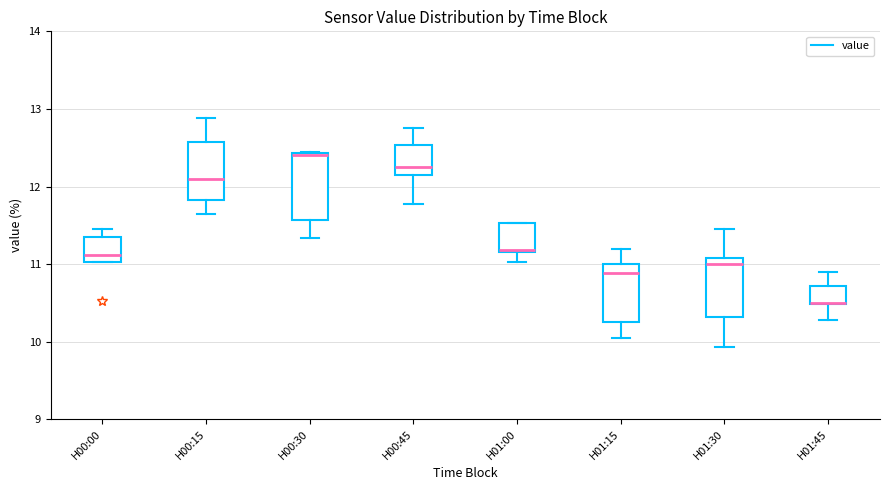

Reading left to right, read every box against the y-axis: the position of its median line, the range the box covers, and the ends of its whiskers. The values are not printed on the chart, so give them approximately, as read against the axis.

H00:00: median 11.1, box 11.0 to 11.4, whiskers 11.0 to 11.5
H00:15: median 12.1, box 11.8 to 12.6, whiskers 11.7 to 12.9
H00:30: median 12.4, box 11.6 to 12.4, whiskers 11.3 to 12.5
H00:45: median 12.3, box 12.2 to 12.5, whiskers 11.8 to 12.8
H01:00: median 11.2, box 11.2 to 11.5, whiskers 11.0 to 11.5
H01:15: median 10.9, box 10.3 to 11.0, whiskers 10.1 to 11.2
H01:30: median 11.0, box 10.3 to 11.1, whiskers 9.9 to 11.5
H01:45: median 10.5 (drawn on the box's lower edge), box 10.5 to 10.7, whiskers 10.3 to 10.9